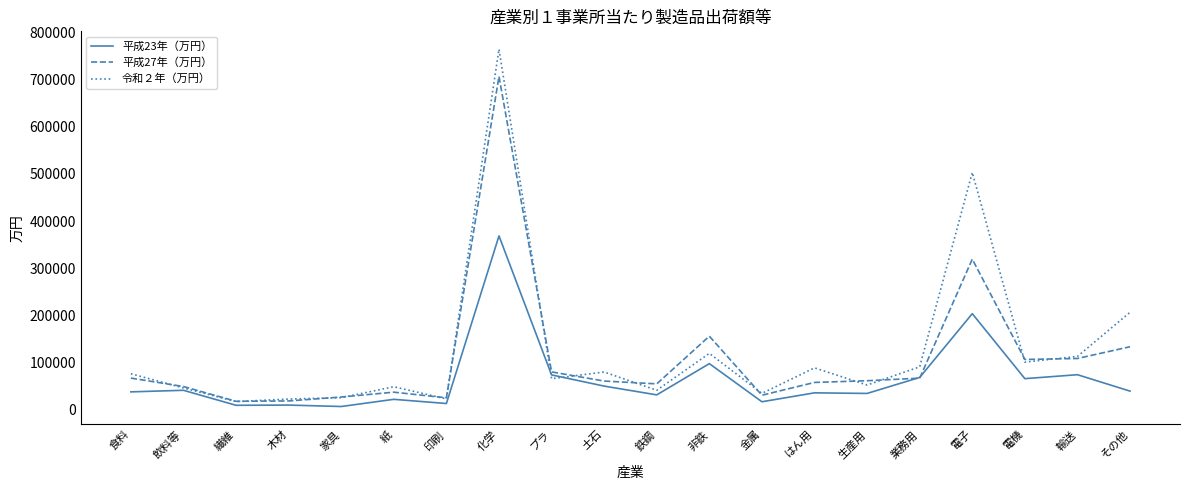

What is the difference between the maximum and minimum values in the 平成23年（万円） series?

361360